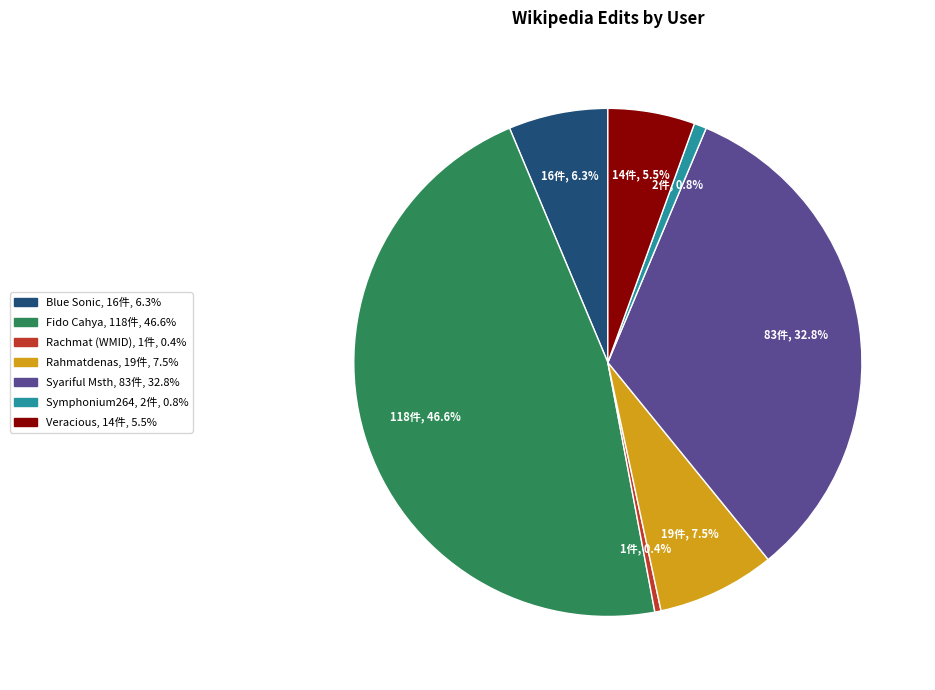

Which category has the biggest portion of the pie?

Fido Cahya